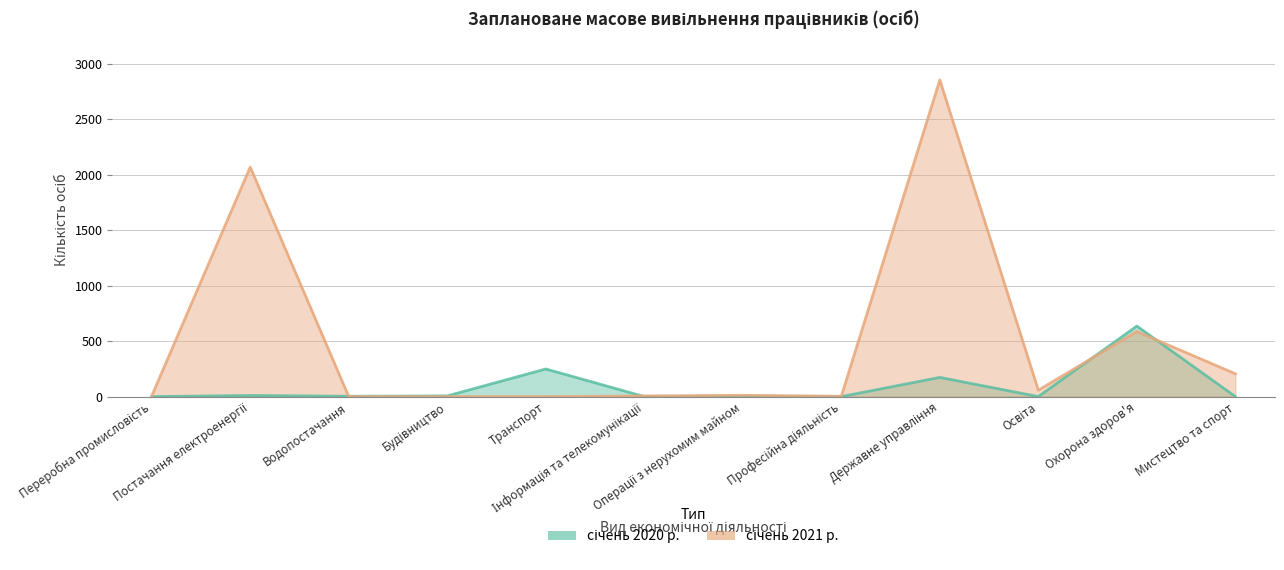

List the series in order of their peak value, lowest first.

січень 2020 р., січень 2021 р.